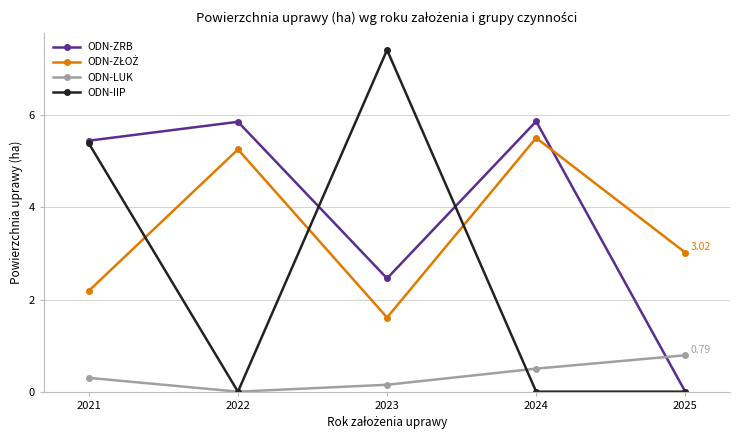

At how many categories does at least one series exceed 2?

5